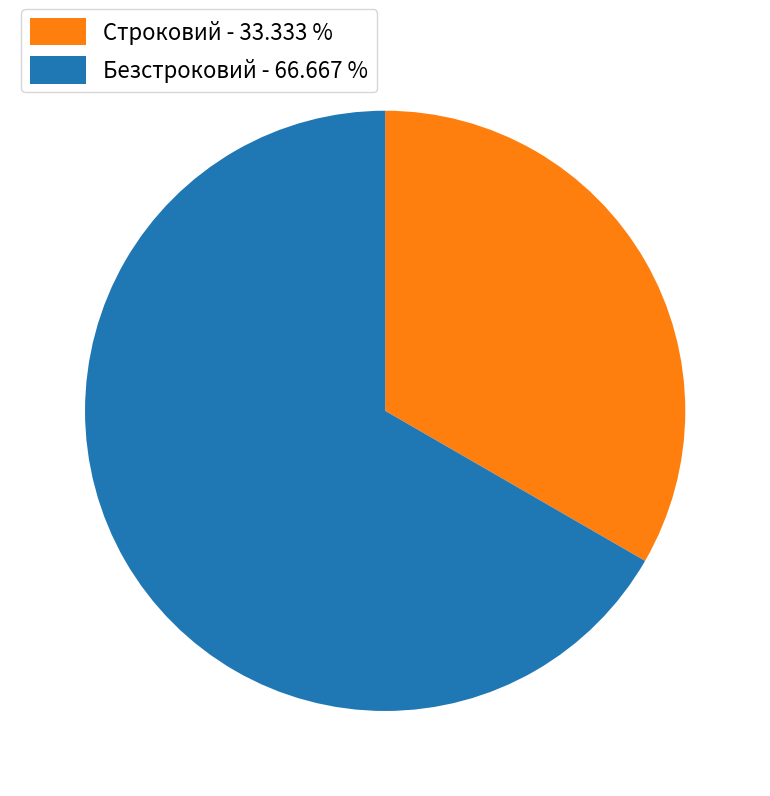

What is the ratio of the value at Строковий to the value at Безстроковий?

0.5